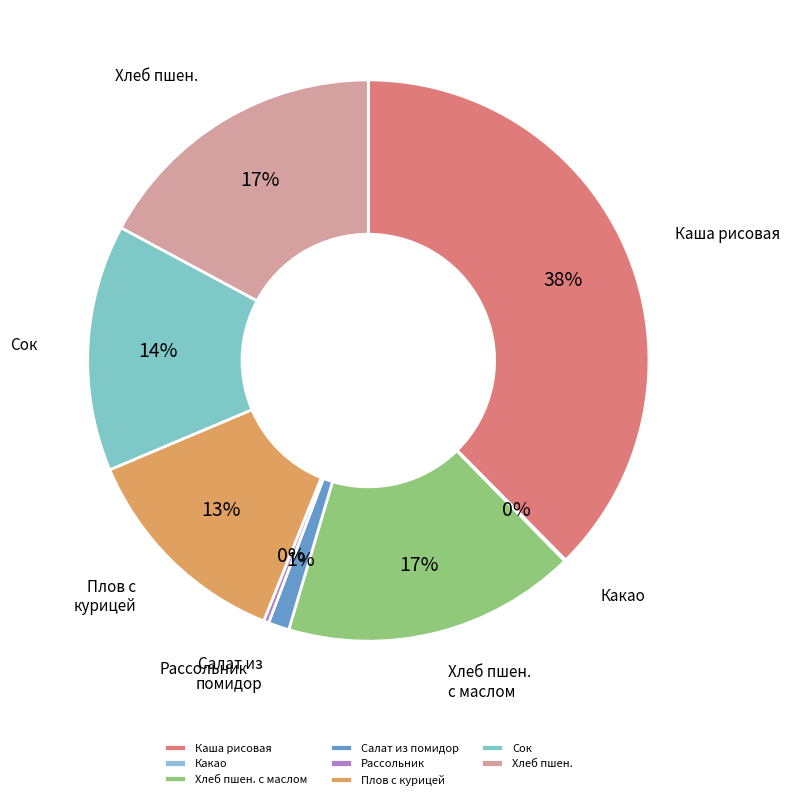

To the nearest percent, what is the combined percentage of Хлеб пшен. and Салат из помидор?

18%